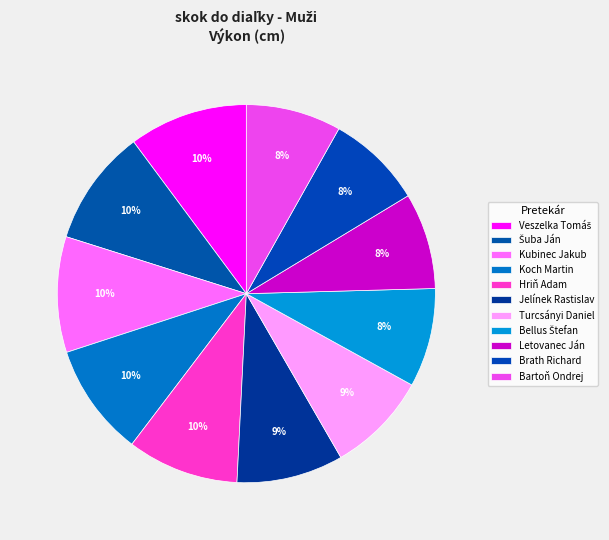

Combined, do Hriň Adam and Bellus Štefan account for over 50%?

No